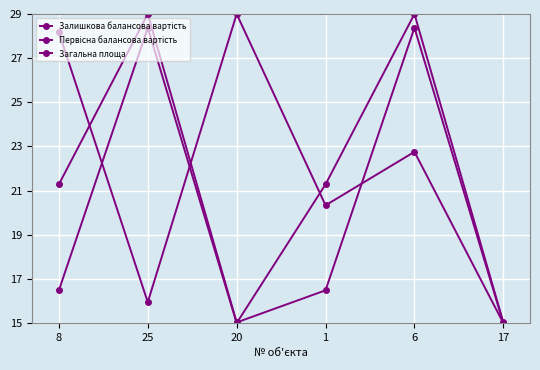

Count the number of categories in the chart.

6